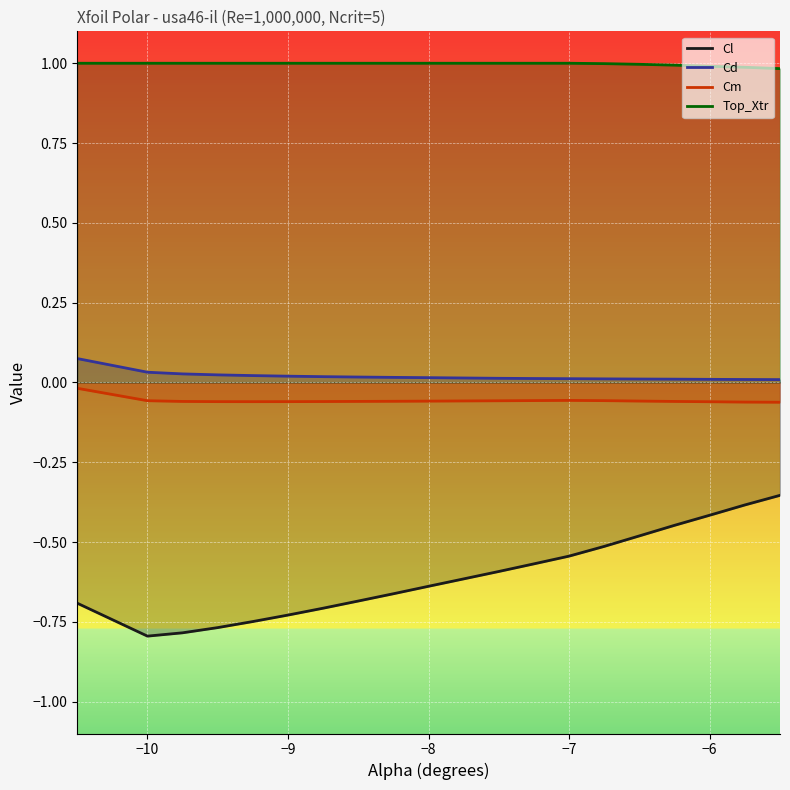

True or false: Cl and Cm cross at least once.

False